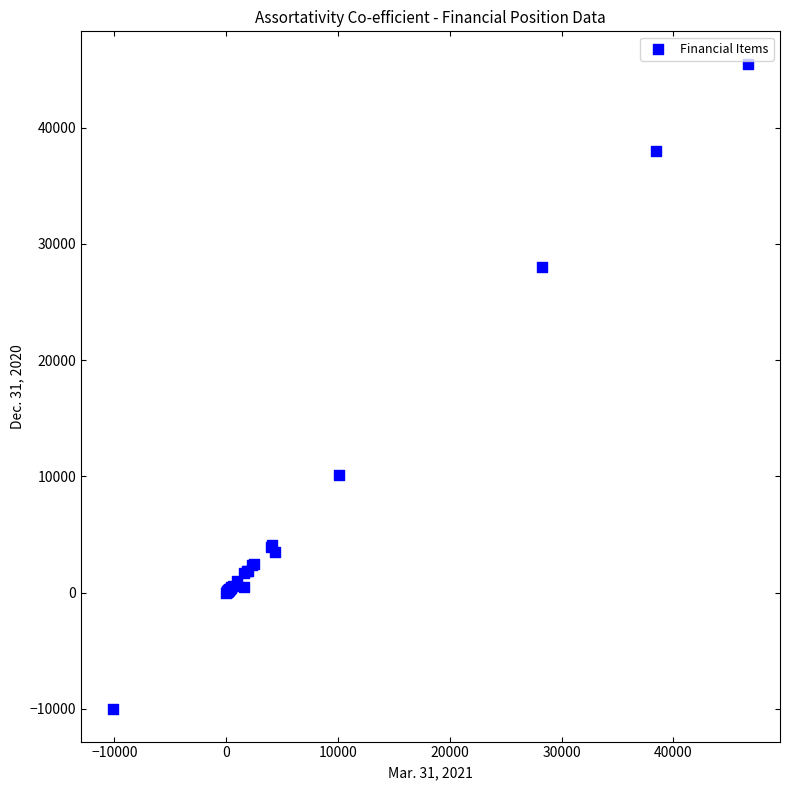

What Y value in the scatter plot is closest to 17734?

10110